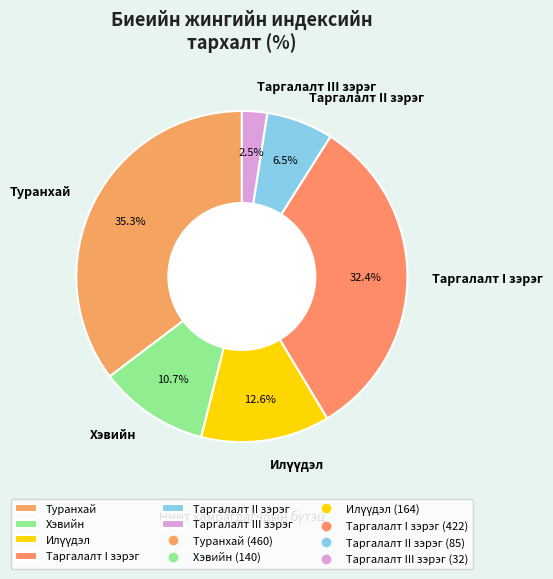

Is there any slice that represents more than half of the pie?

No